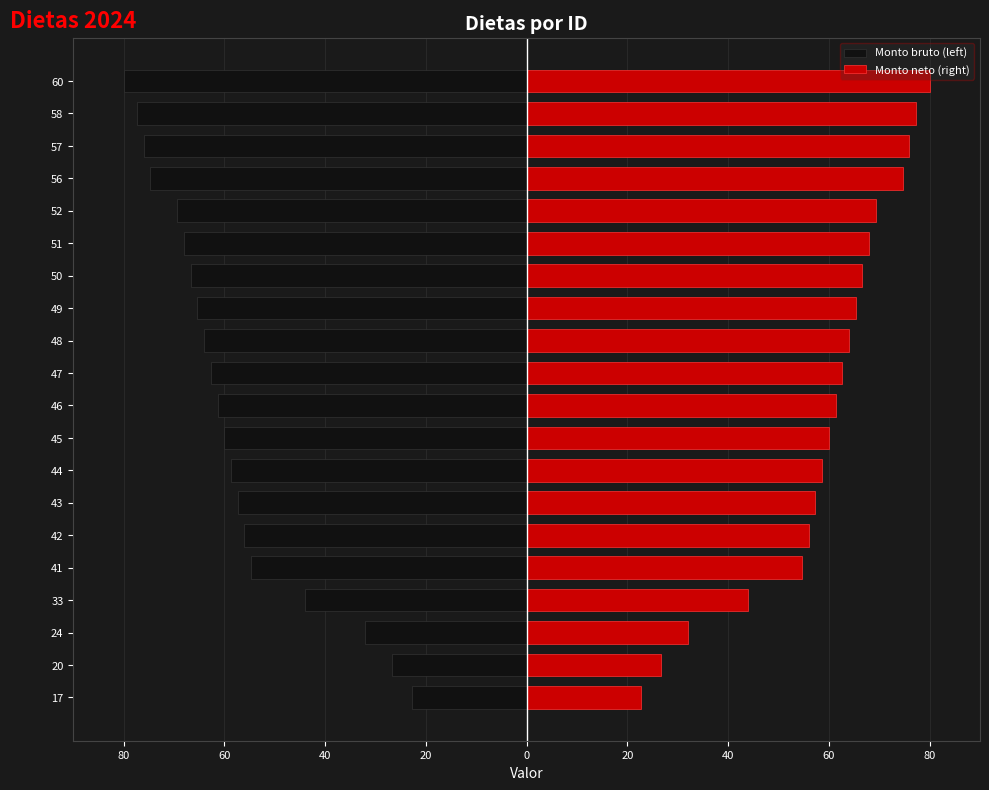

What are all the series names shown in the legend?

Monto bruto (left), Monto neto (right)